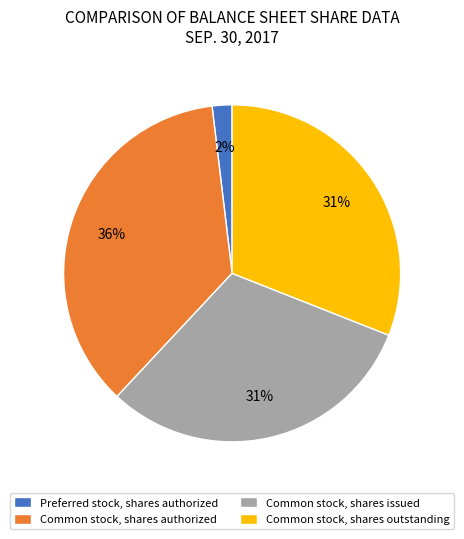

Between Common stock, shares authorized and Common stock, shares issued, which is larger?

Common stock, shares authorized